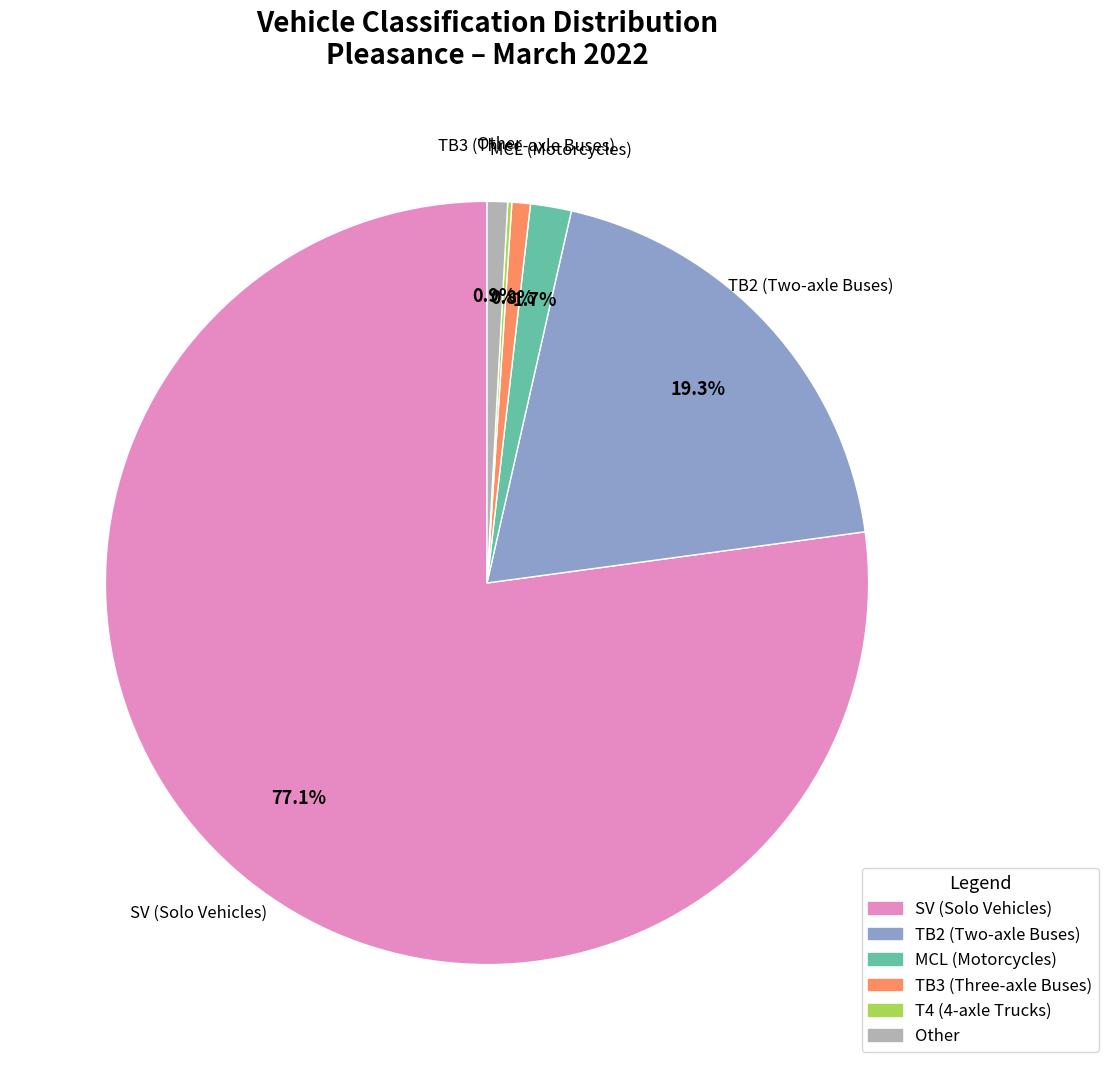

How much of the chart is everything except TB2 (Two-axle Buses)?

80.7%